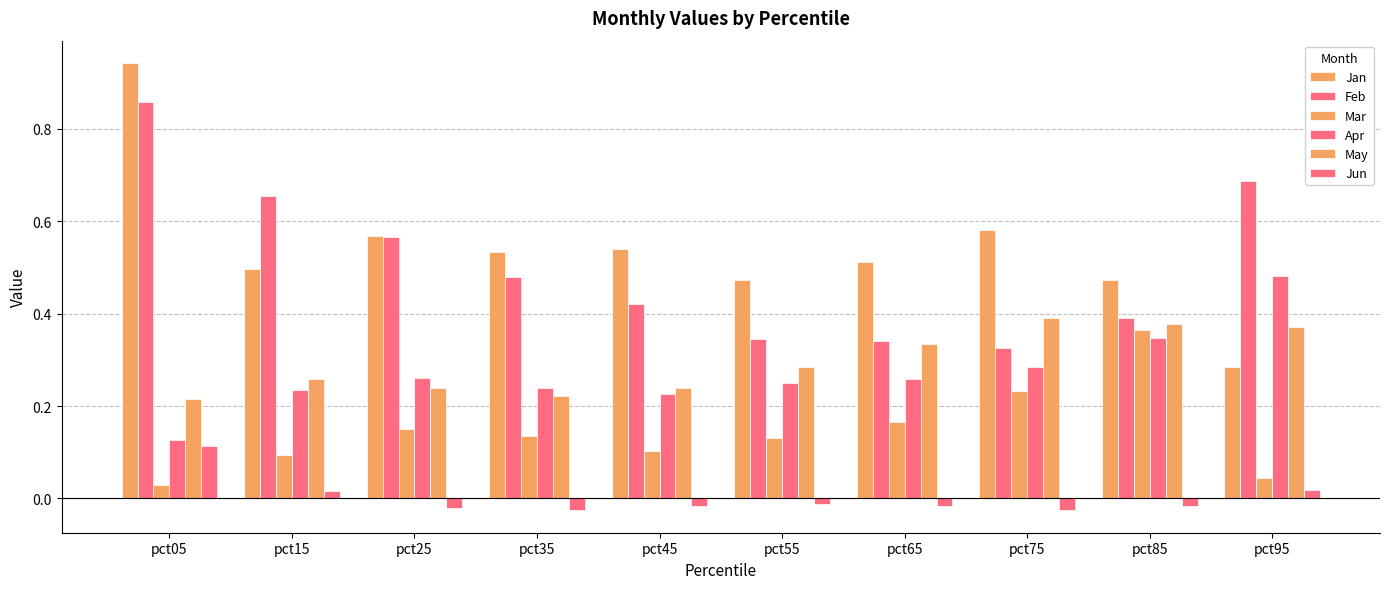

How many categories are shown in the chart?

10